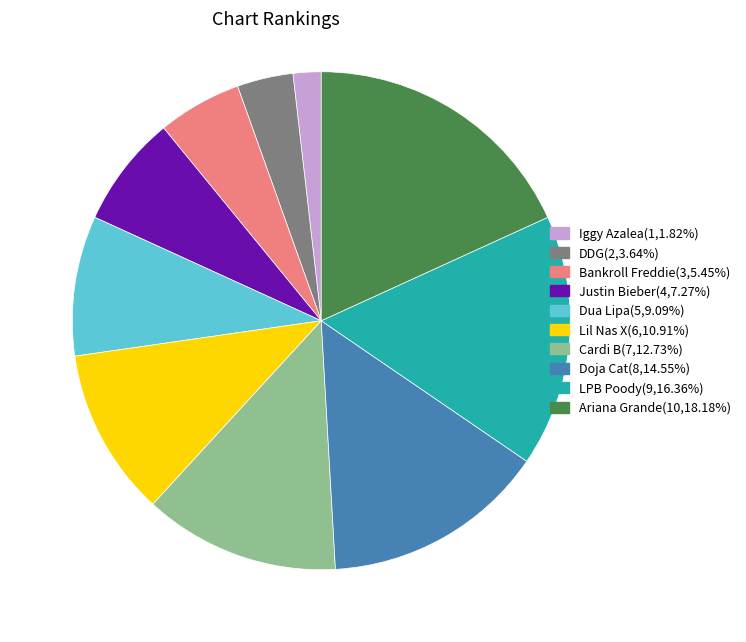

What is the ratio of the value at Ariana Grande to the value at LPB Poody?

1.1